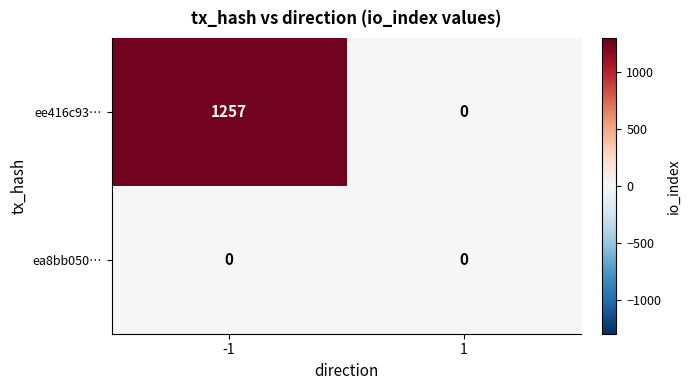

What is the difference between the maximum and minimum values in the ee416c93… series?

1257